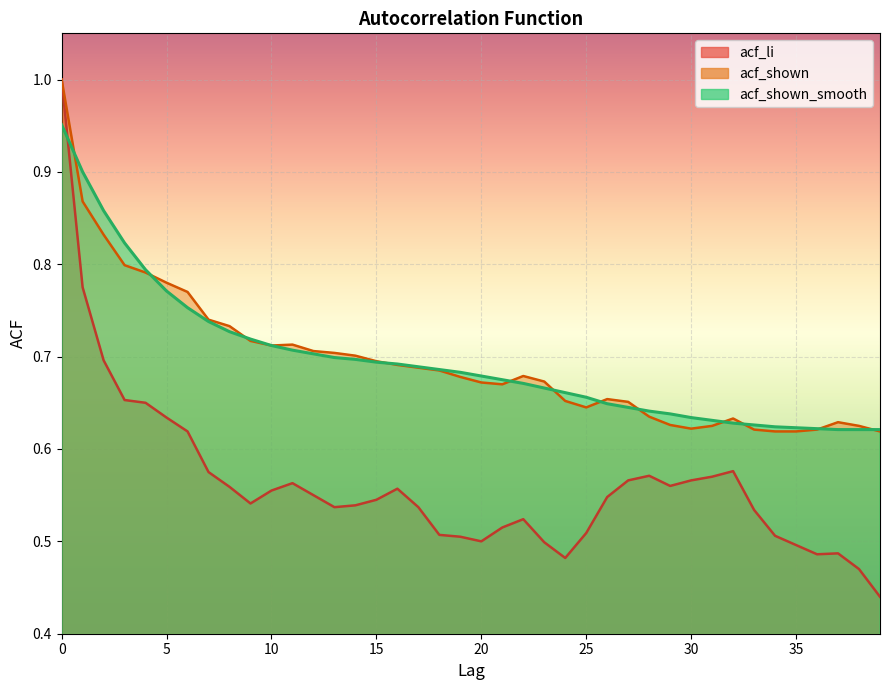

The acf_shown_smooth series shows 0.3 at 32. True or false?

False